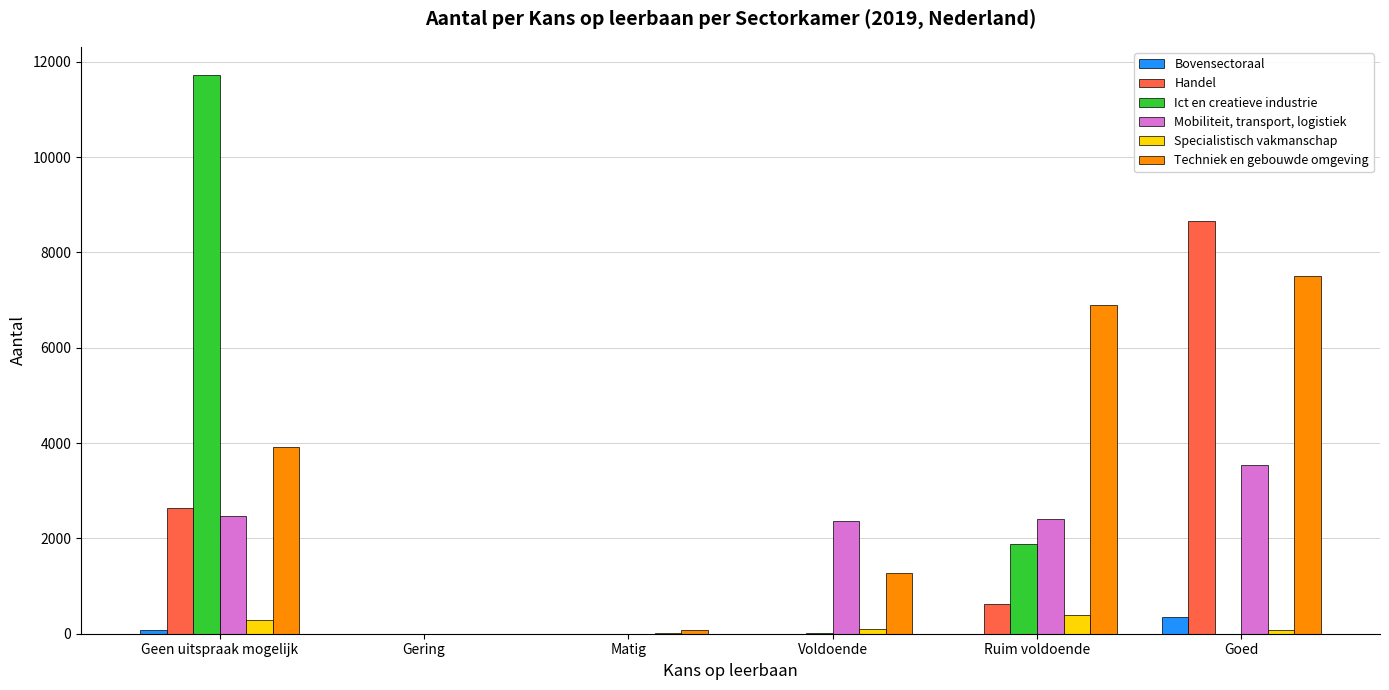

True or false: Mobiliteit, transport, logistiek has a value of 2392 at Gering.

False